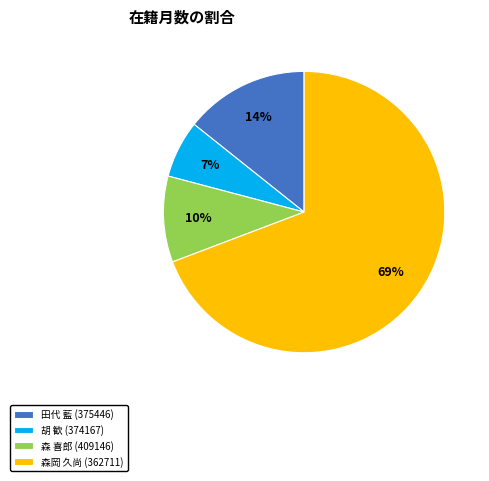

To the nearest percent, what percentage of the pie is 森岡 久尚 (362711)?

69%